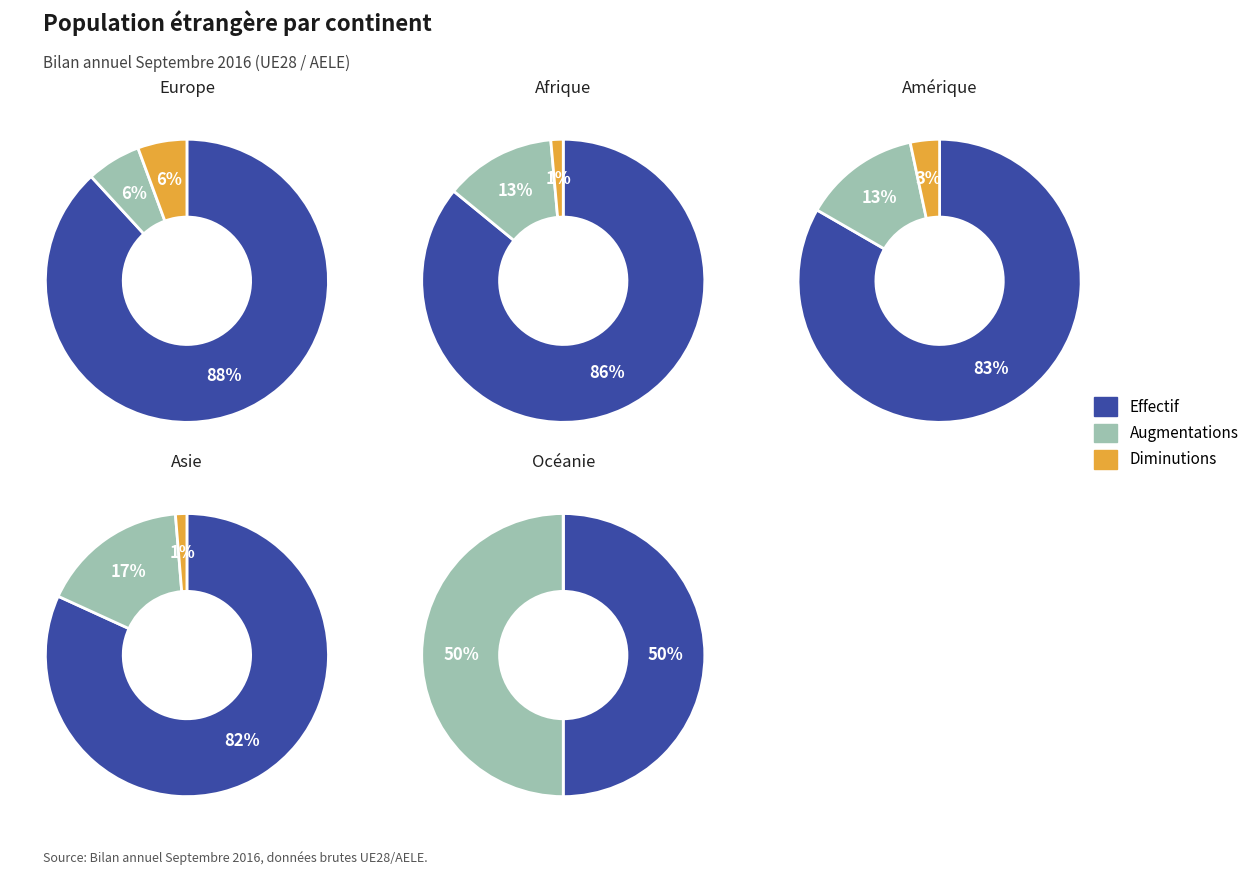

Is it true that Effectif du mois is 44% of the pie?

False